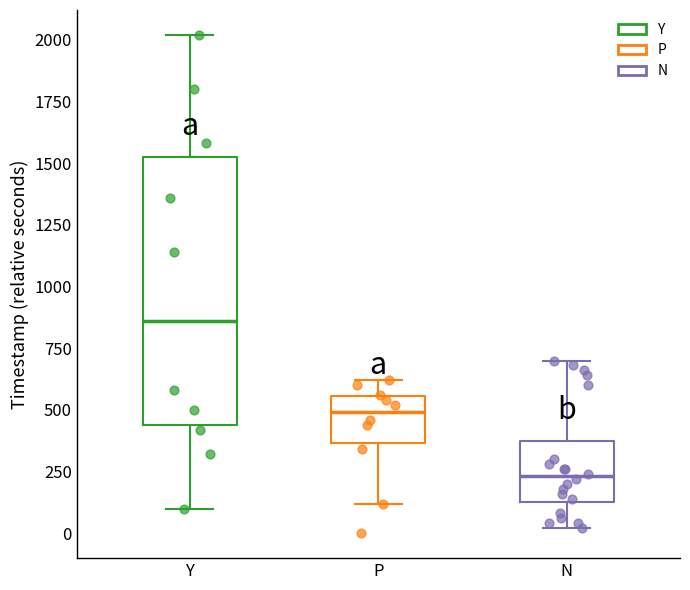

Reading left to right, transcribe this box plot: for each box, give where its median line is, the range the box spans, and where its two whiskers end, as read against the y-axis. The values are not printed on the chart, so give them approximately, as read against the axis.

Y: median 850, box 450 to 1500, whiskers 100 to 2000
P: median 500, box 350 to 550, whiskers 100 to 600
N: median 250, box 100 to 400, whiskers 0 to 700